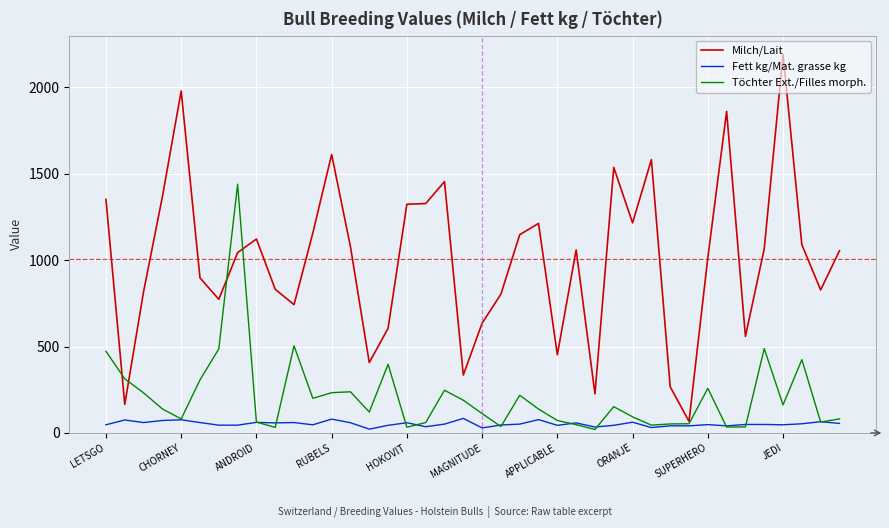

How many categories are shown in the chart?

40